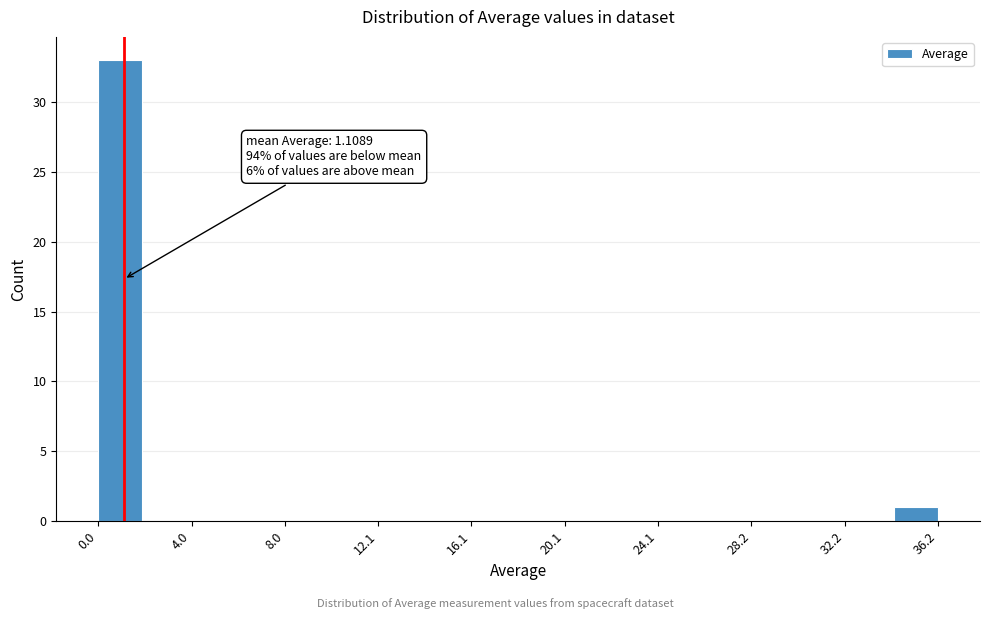

Read against the x-axis, roughly where is the centre of the tallest bar?

1.0